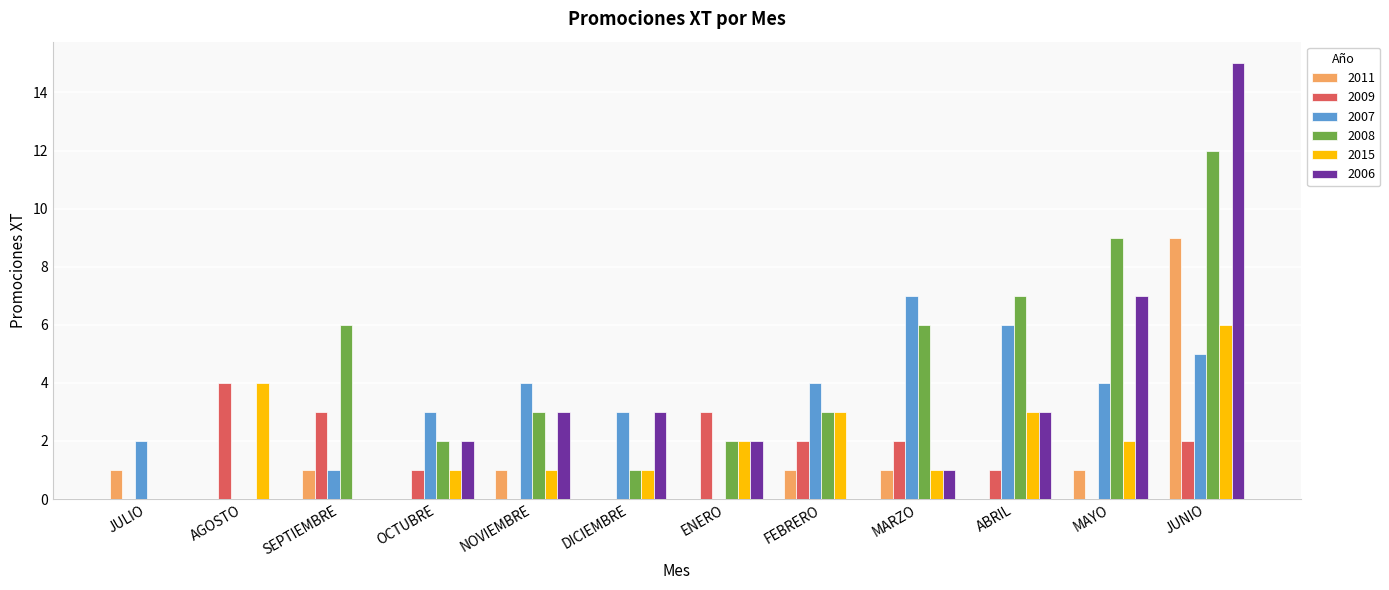

What is the sum of the 2011 values at JUNIO and NOVIEMBRE?

10